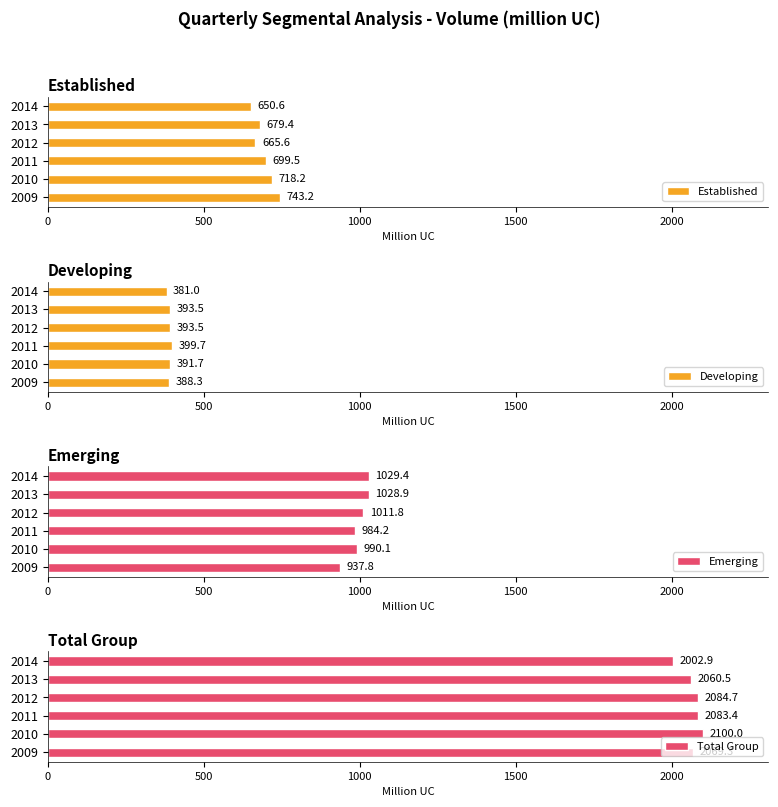

Rank the categories by Established value from lowest to highest.

2014, 2012, 2013, 2011, 2010, 2009